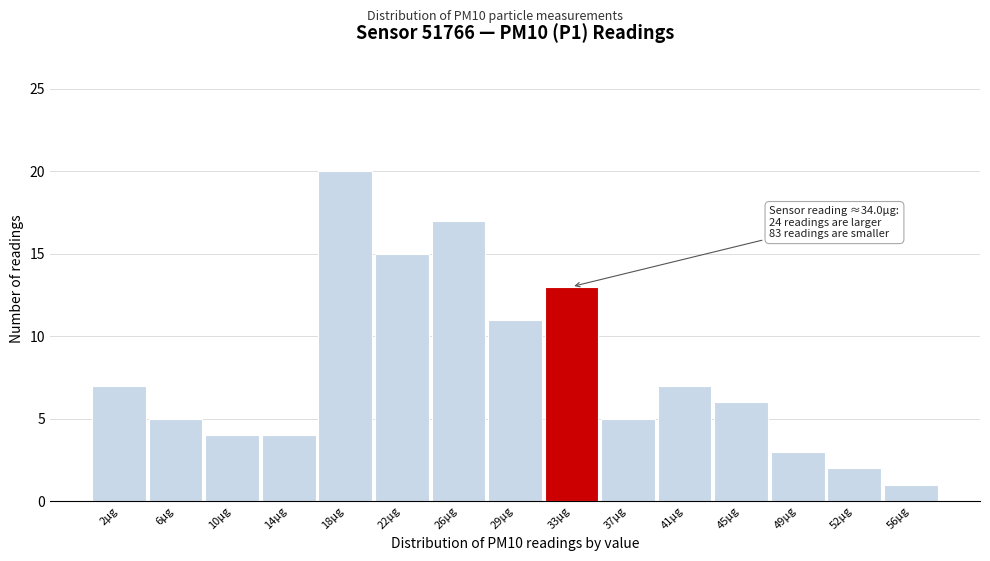

Reading right to left, what are all the values shown in this chart?

1	2	3	6	7	5	13	11	17	15	20	4	4	5	7